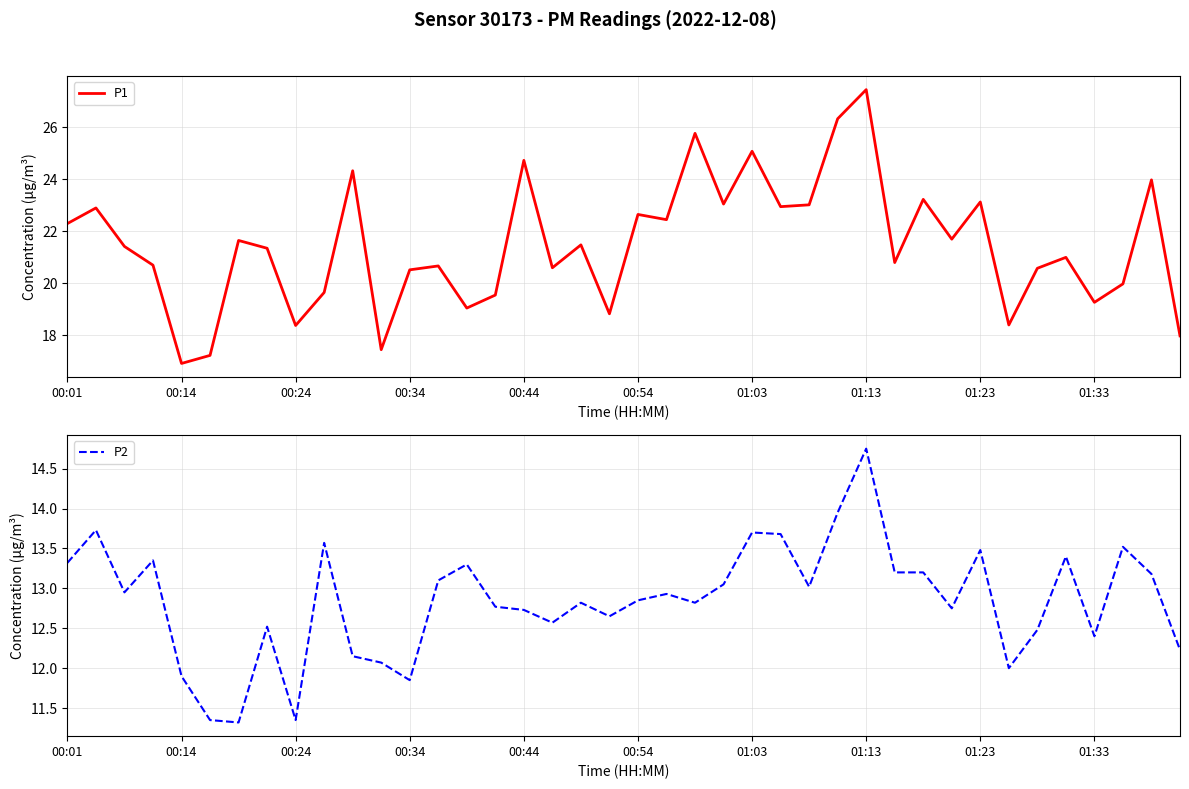

What is the label of the 11th point from the left?

10